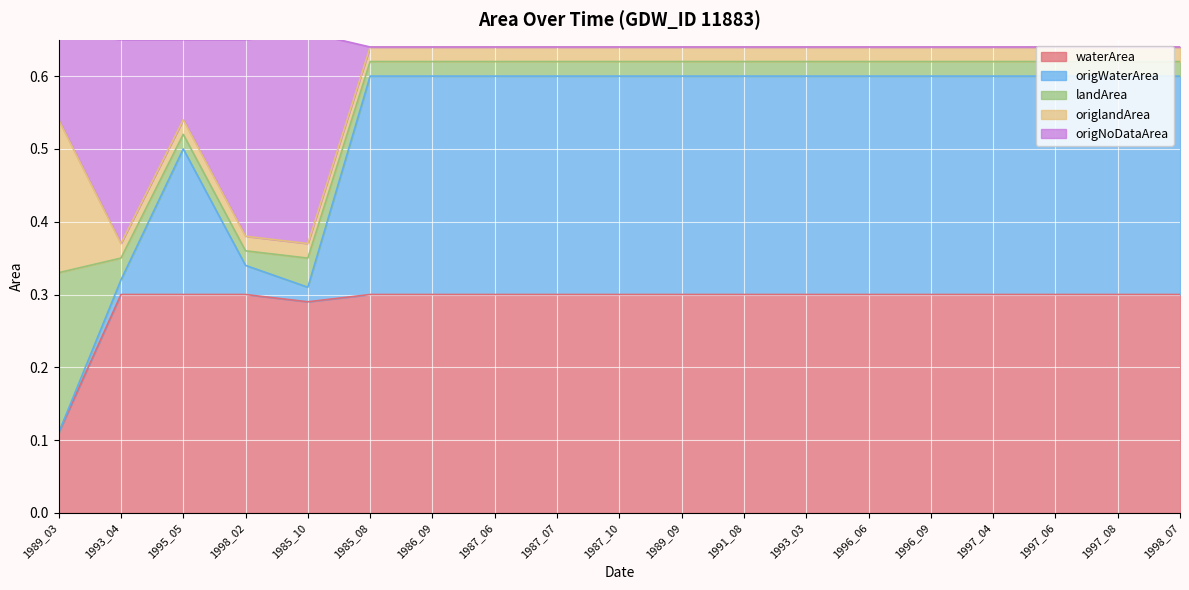

The waterArea series shows 0.3 at 1996_06. True or false?

True